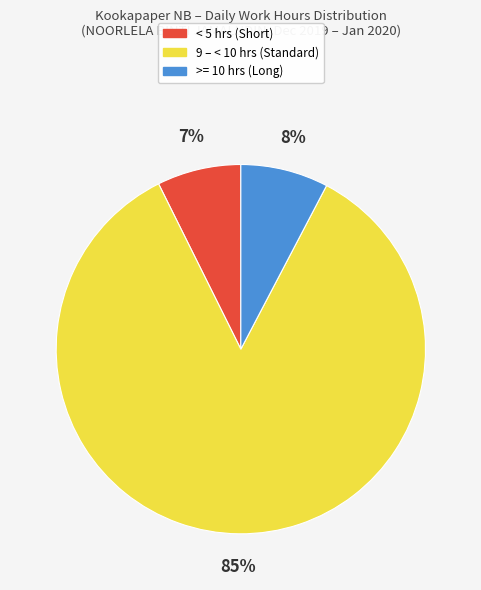

Is there any slice that represents more than half of the pie?

Yes